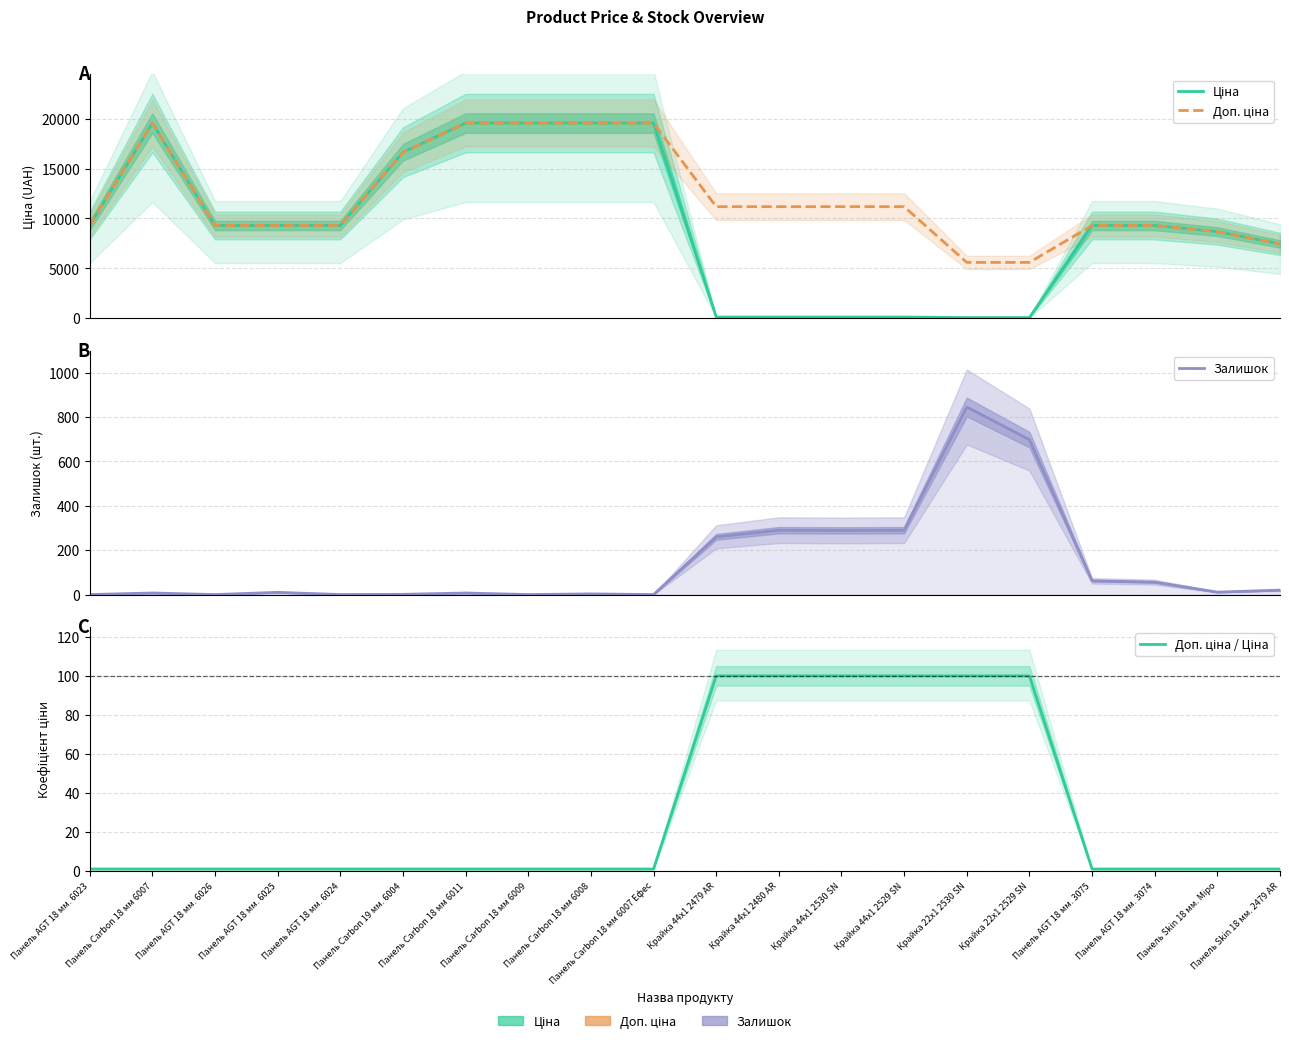

At which label does Доп. ціна first exceed 11182?

Панель Carbon 18 мм 6007